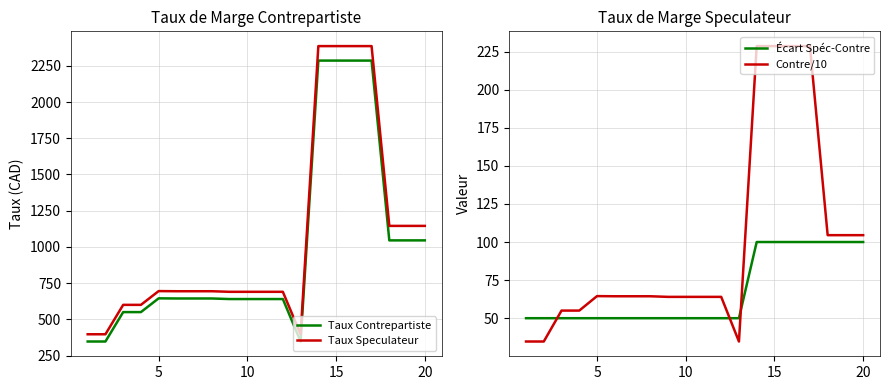

What is the highest value of the Taux Contrepartiste series?

2286